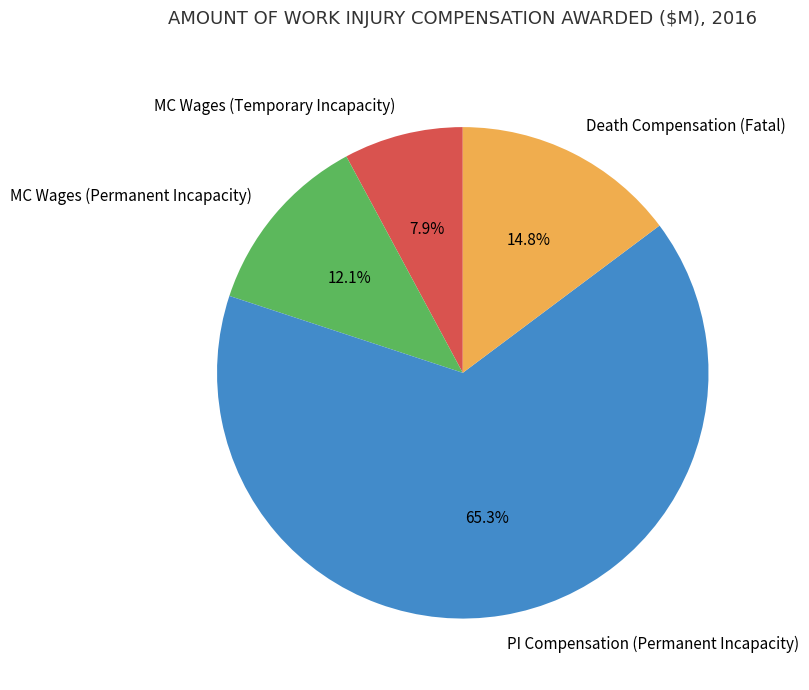

To the nearest percent, what percentage of the pie is MC Wages (Temporary Incapacity)?

8%